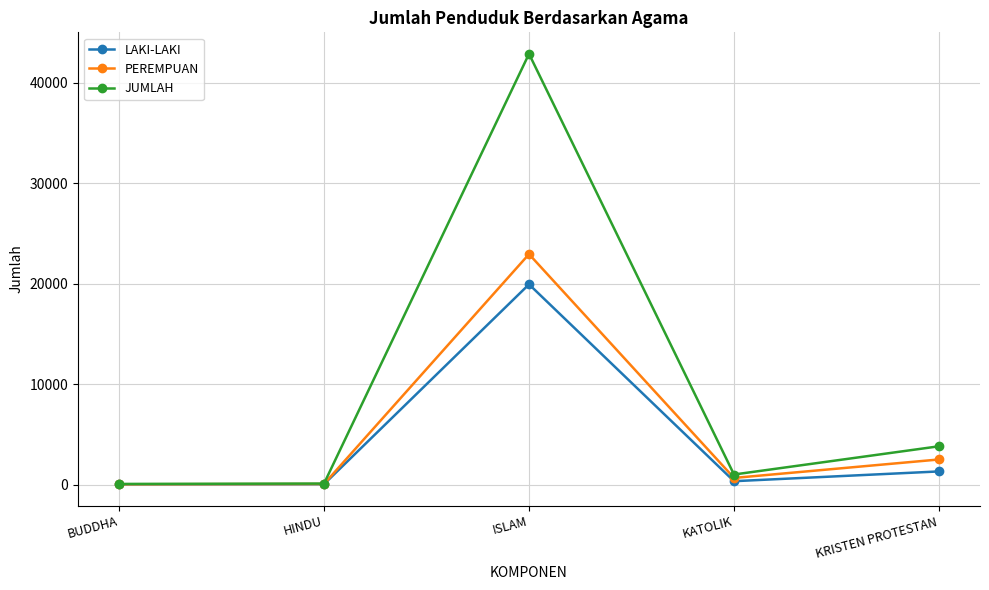

Rank the series by their maximum value, from highest to lowest.

JUMLAH, PEREMPUAN, LAKI-LAKI